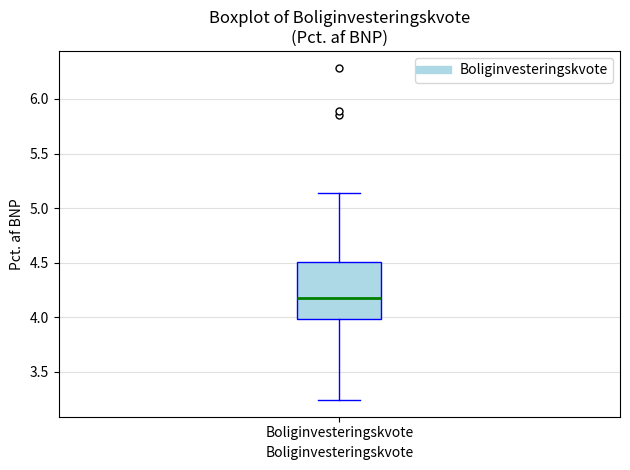

Transcribe this box plot: give where the median line is, the range the box spans, and where the two whiskers end, as read against the y-axis. The values are not printed on the chart, so give them approximately, as read against the axis.

median 4.20, box 4.00 to 4.50, whiskers 3.25 to 5.15